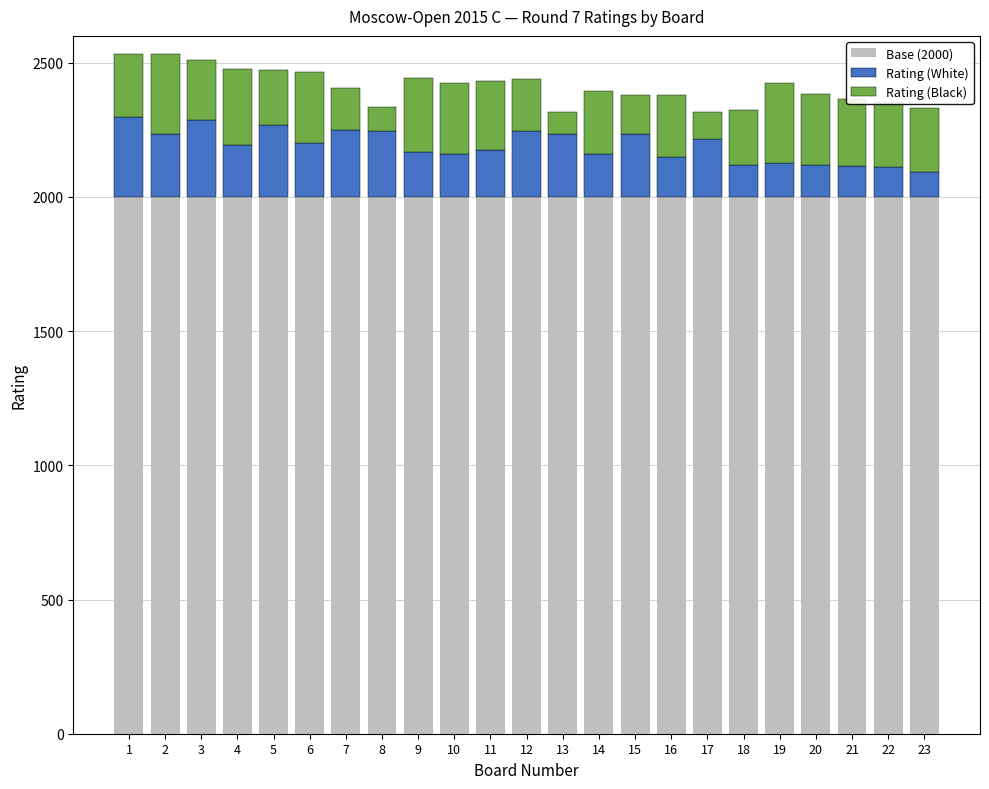

What are all the series names shown in the legend?

Base (2000), Rating (White), Rating (Black)